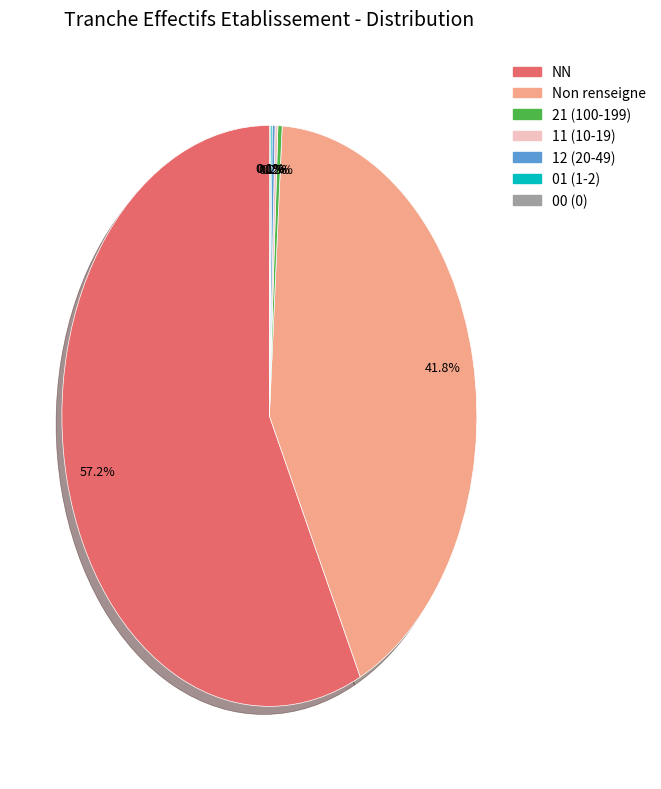

Is there a majority slice in this chart?

Yes